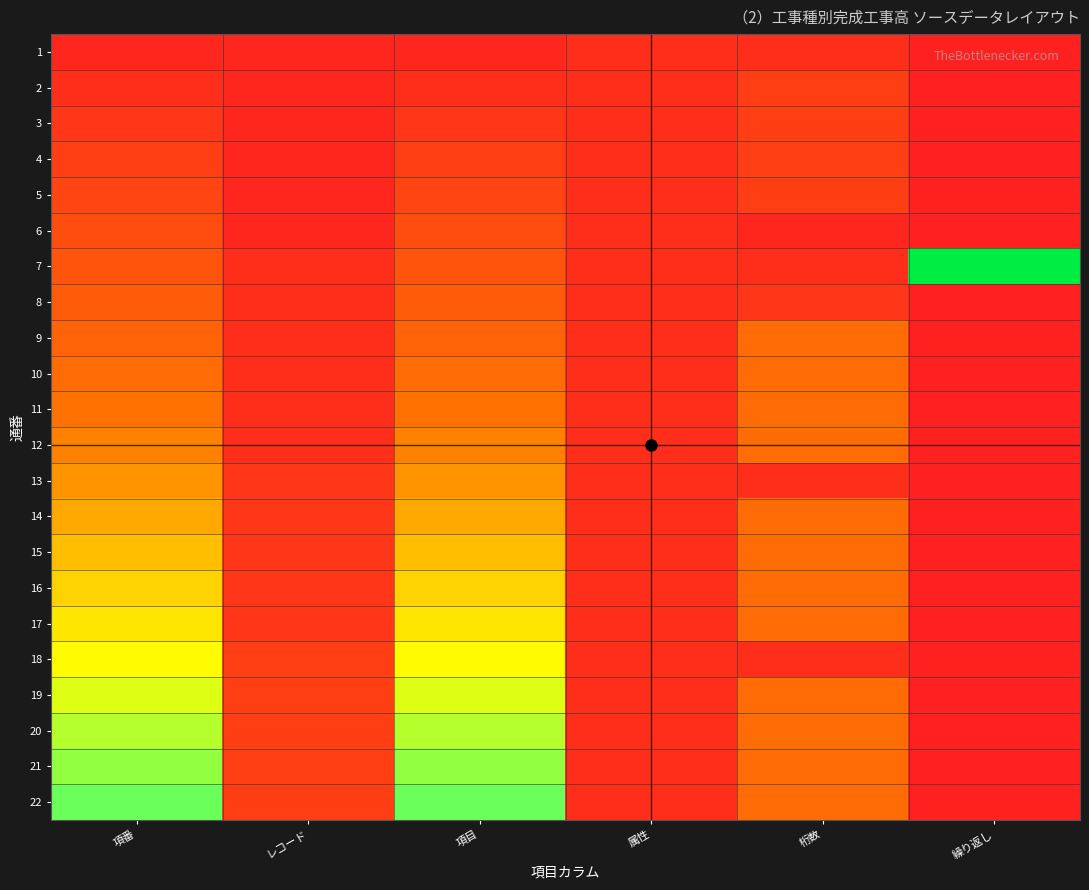

Reading right to left, transcribe all the data shown in this chart.

1: 繰り返し=0.0	桁数=0.1	属性=0.1	項目=0.0	レコード=0.0	項番=0.0
2: 繰り返し=0.0	桁数=0.1	属性=0.1	項目=0.1	レコード=0.0	項番=0.1
3: 繰り返し=0.0	桁数=0.1	属性=0.1	項目=0.1	レコード=0.0	項番=0.1
4: 繰り返し=0.0	桁数=0.1	属性=0.1	項目=0.1	レコード=0.0	項番=0.1
5: 繰り返し=0.0	桁数=0.1	属性=0.1	項目=0.2	レコード=0.0	項番=0.2
6: 繰り返し=0.0	桁数=0.0	属性=0.1	項目=0.2	レコード=0.0	項番=0.2
7: 繰り返し=1.0	桁数=0.1	属性=0.1	項目=0.2	レコード=0.1	項番=0.2
8: 繰り返し=0.0	桁数=0.1	属性=0.1	項目=0.2	レコード=0.1	項番=0.2
9: 繰り返し=0.0	桁数=0.3	属性=0.1	項目=0.3	レコード=0.1	項番=0.3
10: 繰り返し=0.0	桁数=0.3	属性=0.1	項目=0.3	レコード=0.1	項番=0.3
11: 繰り返し=0.0	桁数=0.3	属性=0.1	項目=0.3	レコード=0.1	項番=0.3
12: 繰り返し=0.0	桁数=0.3	属性=0.1	項目=0.4	レコード=0.1	項番=0.4
13: 繰り返し=0.0	桁数=0.1	属性=0.1	項目=0.4	レコード=0.1	項番=0.4
14: 繰り返し=0.0	桁数=0.3	属性=0.1	項目=0.4	レコード=0.1	項番=0.4
15: 繰り返し=0.0	桁数=0.3	属性=0.1	項目=0.5	レコード=0.1	項番=0.5
16: 繰り返し=0.0	桁数=0.3	属性=0.1	項目=0.5	レコード=0.1	項番=0.5
17: 繰り返し=0.0	桁数=0.3	属性=0.1	項目=0.5	レコード=0.1	項番=0.5
18: 繰り返し=0.0	桁数=0.1	属性=0.1	項目=0.5	レコード=0.1	項番=0.5
19: 繰り返し=0.0	桁数=0.3	属性=0.1	項目=0.6	レコード=0.1	項番=0.6
20: 繰り返し=0.0	桁数=0.3	属性=0.1	項目=0.6	レコード=0.1	項番=0.6
21: 繰り返し=0.0	桁数=0.3	属性=0.1	項目=0.6	レコード=0.1	項番=0.6
22: 繰り返し=0.0	桁数=0.3	属性=0.1	項目=0.7	レコード=0.1	項番=0.7